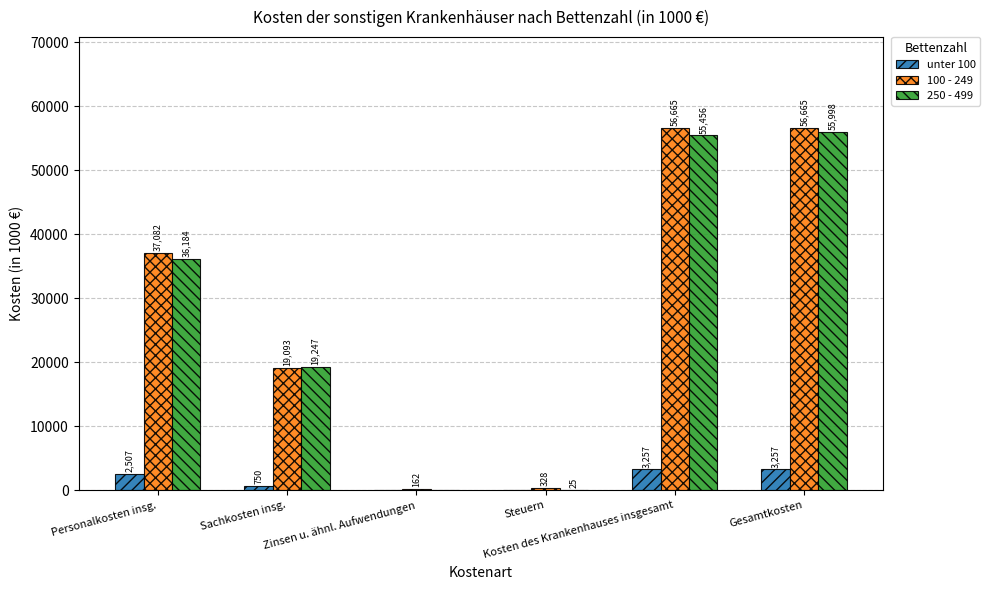

What is the sum of all 250 - 499 values?

166910